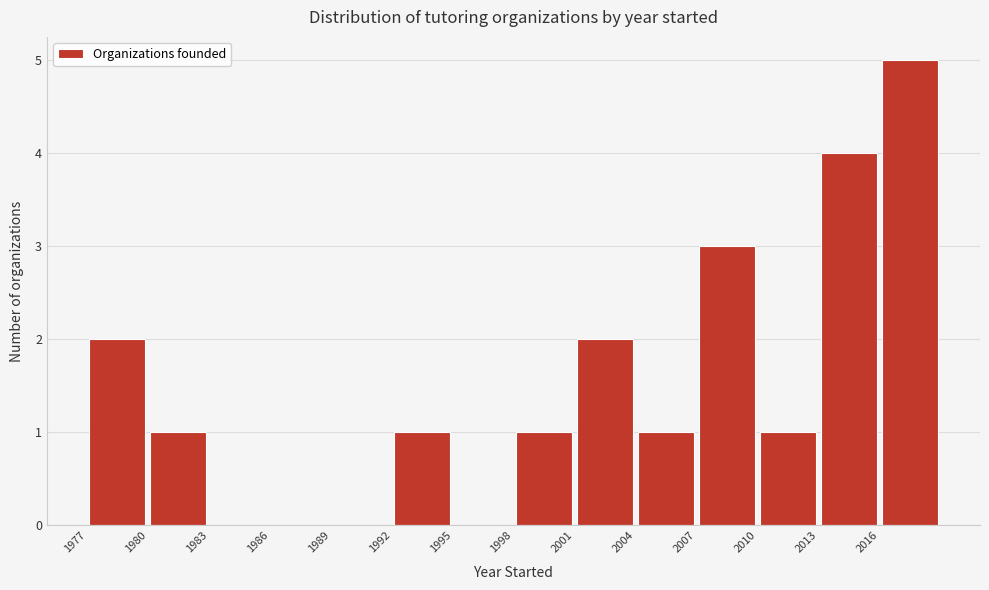

Over which range of the x-axis is the bar tallest?

2016 to 2019